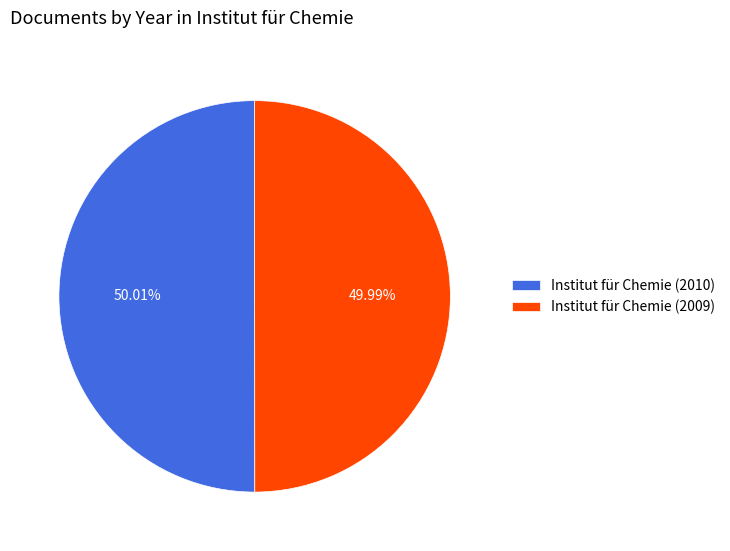

Approximately how many times larger is the value at Institut für Chemie (2010) compared to Institut für Chemie (2009)?

1.0